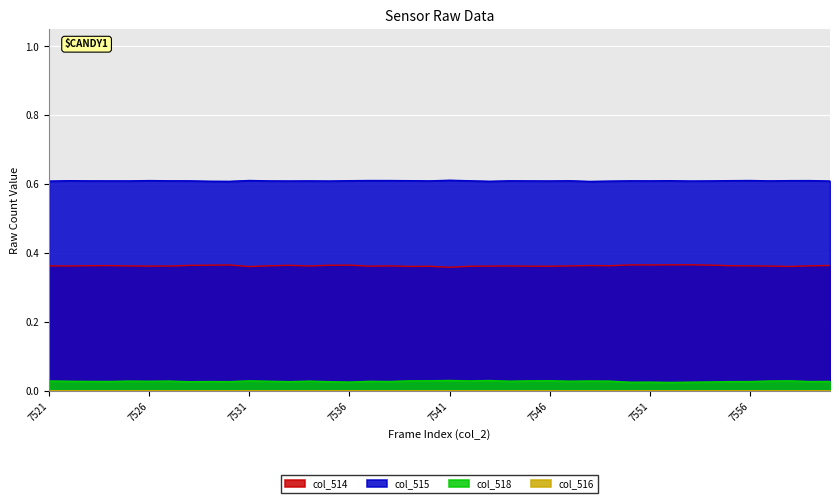

True or false: col_514 and col_516 cross at least once.

False